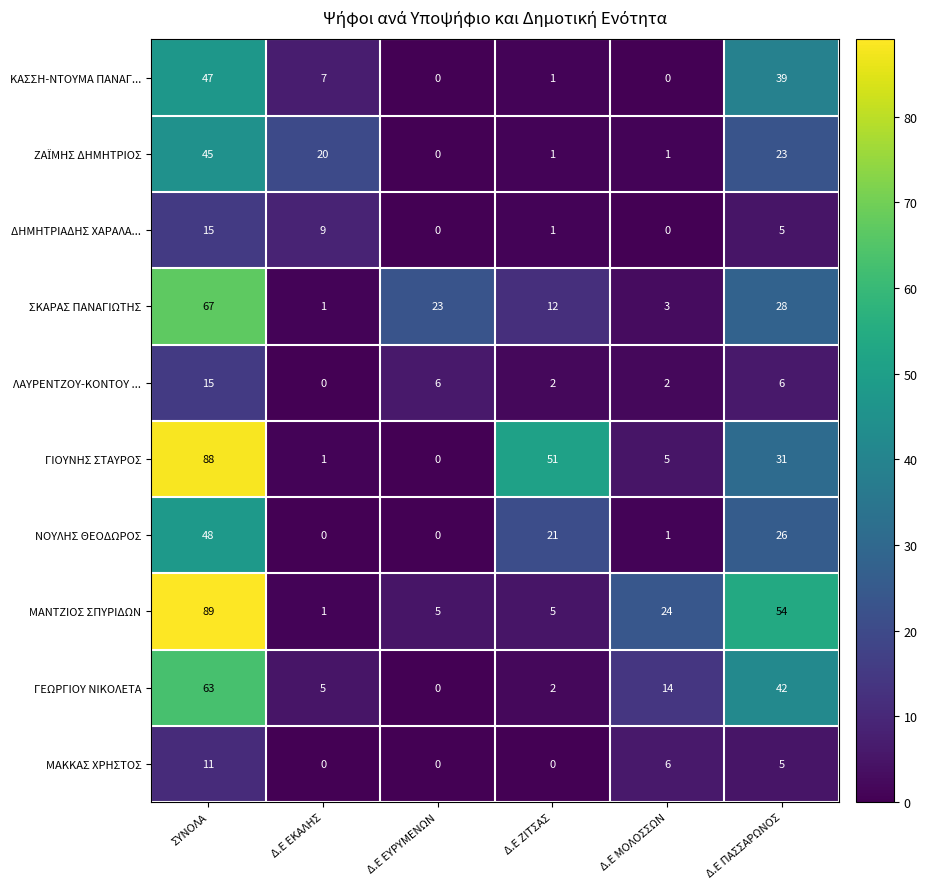

What is the average value of the ΜΑΚΚΑΣ ΧΡΗΣΤΟΣ series?

4